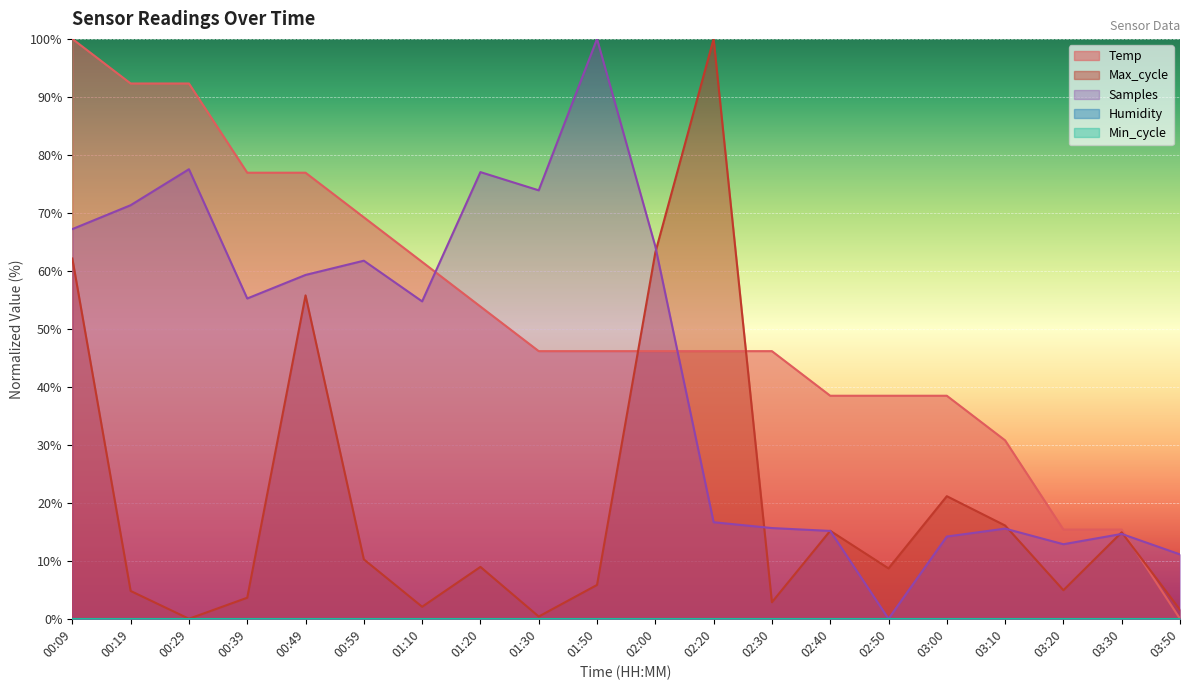

Reading left to right, list all the values displayed in this chart.

Temp: 00:09=100.0	00:19=92.3	00:29=92.3	00:39=76.9	00:49=76.9	00:59=69.2	01:10=61.5	01:20=53.8	01:30=46.2	01:50=46.2	02:00=46.2	02:20=46.2	02:30=46.2	02:40=38.5	02:50=38.5	03:00=38.5	03:10=30.8	03:20=15.4	03:30=15.4	03:50=0.0
Max_cycle: 00:09=62.1	00:19=4.8	00:29=0.0	00:39=3.6	00:49=55.8	00:59=10.2	01:10=2.1	01:20=8.9	01:30=0.4	01:50=5.8	02:00=63.2	02:20=100.0	02:30=2.9	02:40=15.2	02:50=8.7	03:00=21.1	03:10=16.1	03:20=4.9	03:30=14.9	03:50=1.6
Samples: 00:09=67.2	00:19=71.3	00:29=77.5	00:39=55.2	00:49=59.3	00:59=61.8	01:10=54.7	01:20=77.0	01:30=73.9	01:50=100.0	02:00=64.2	02:20=16.7	02:30=15.6	02:40=15.2	02:50=0.0	03:00=14.2	03:10=15.5	03:20=12.9	03:30=14.6	03:50=11.1